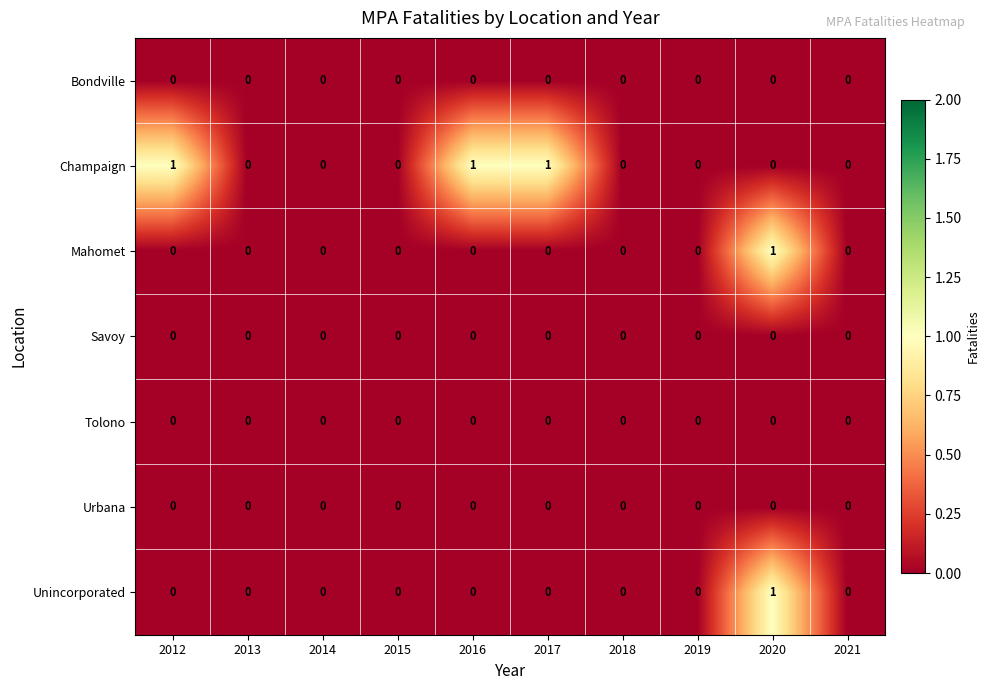

Which series has the largest total across all categories?

Champaign